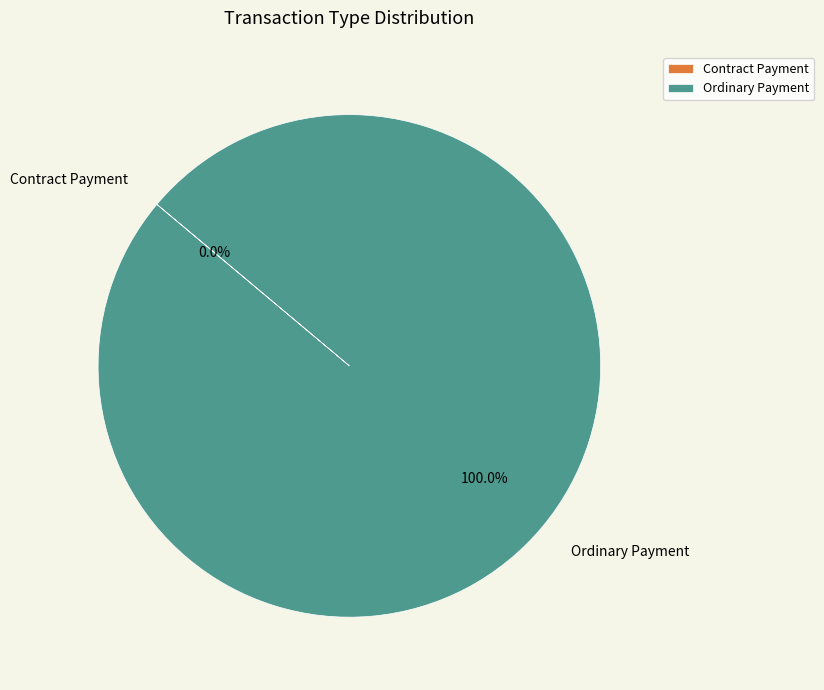

Which slice is the largest?

Ordinary Payment